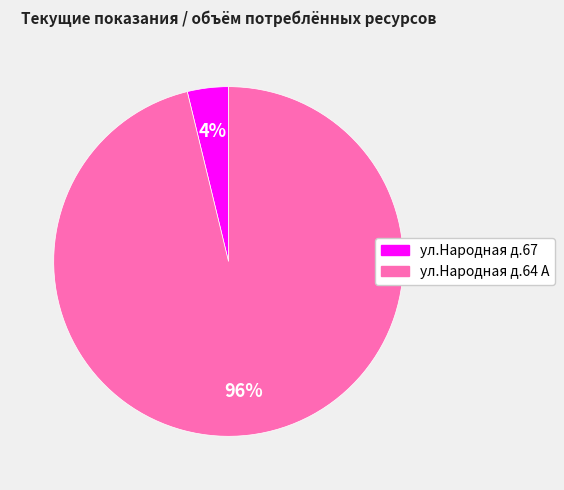

To the nearest percent, what portion does ул.Народная д.64 А represent?

96%